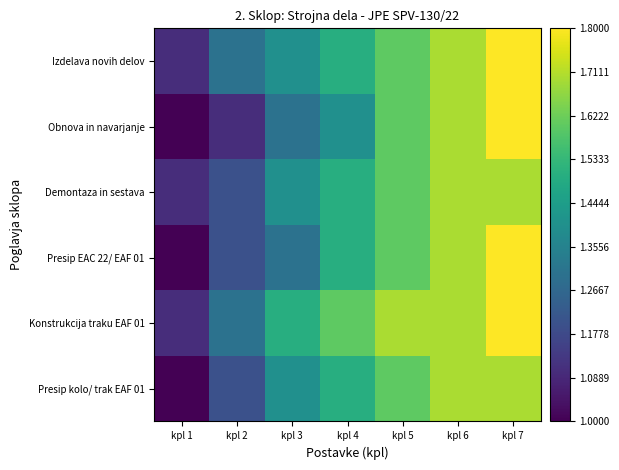

The value of Presip EAC 22/ EAF 01 at kpl 1 is 1.8. True or false?

False